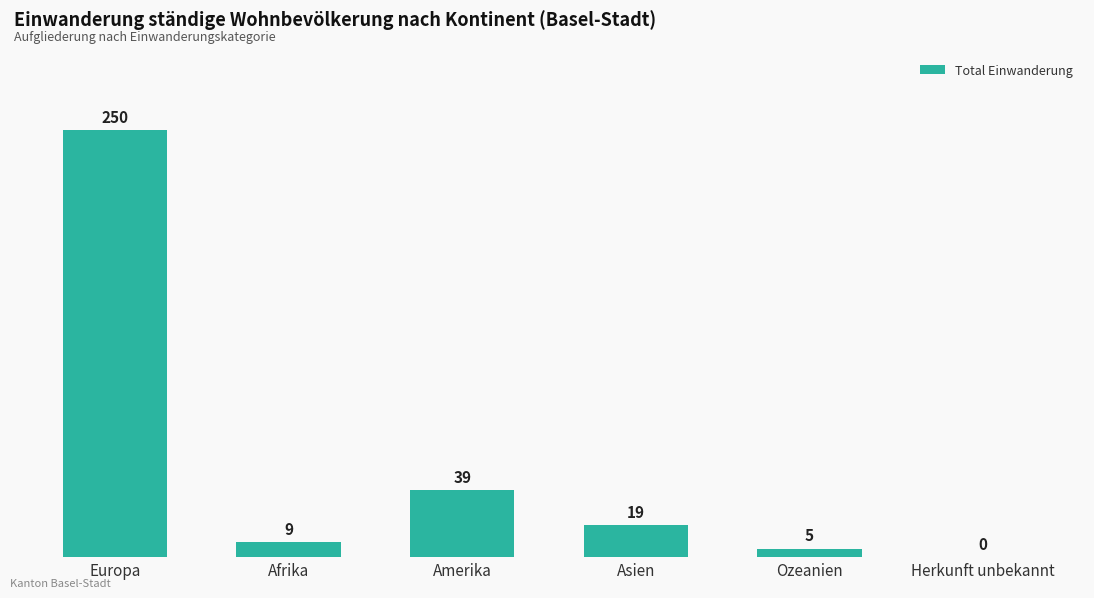

What is the sum of the values at Ozeanien and Amerika?

44